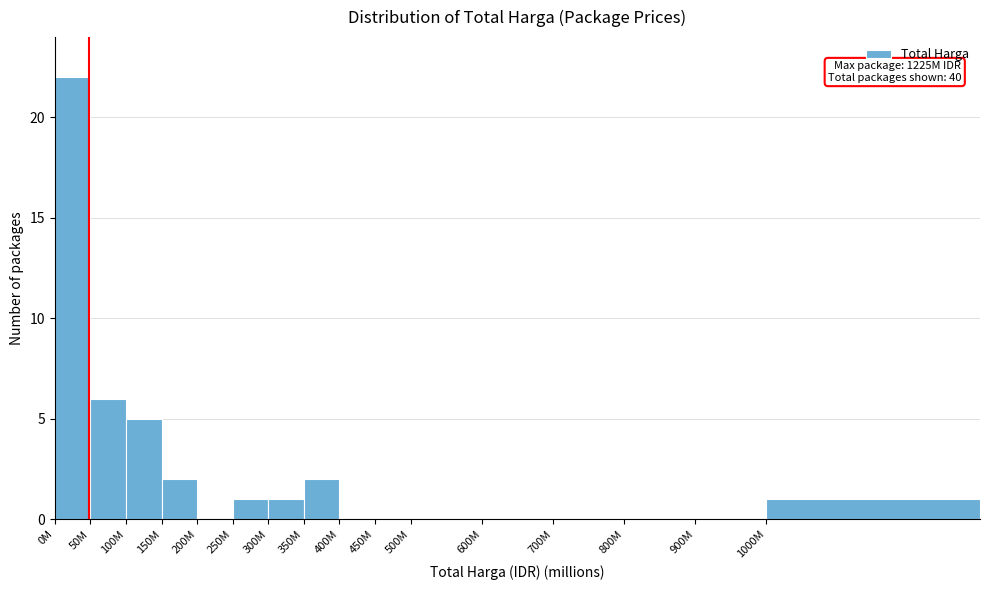

Reading left to right, extract all data points from this chart.

0M=22	50M=6	100M=5	150M=2	200M=0	250M=1	300M=1	350M=2	400M=0	450M=0	500M=0	600M=0	700M=0	800M=0	900M=0	1000M=1